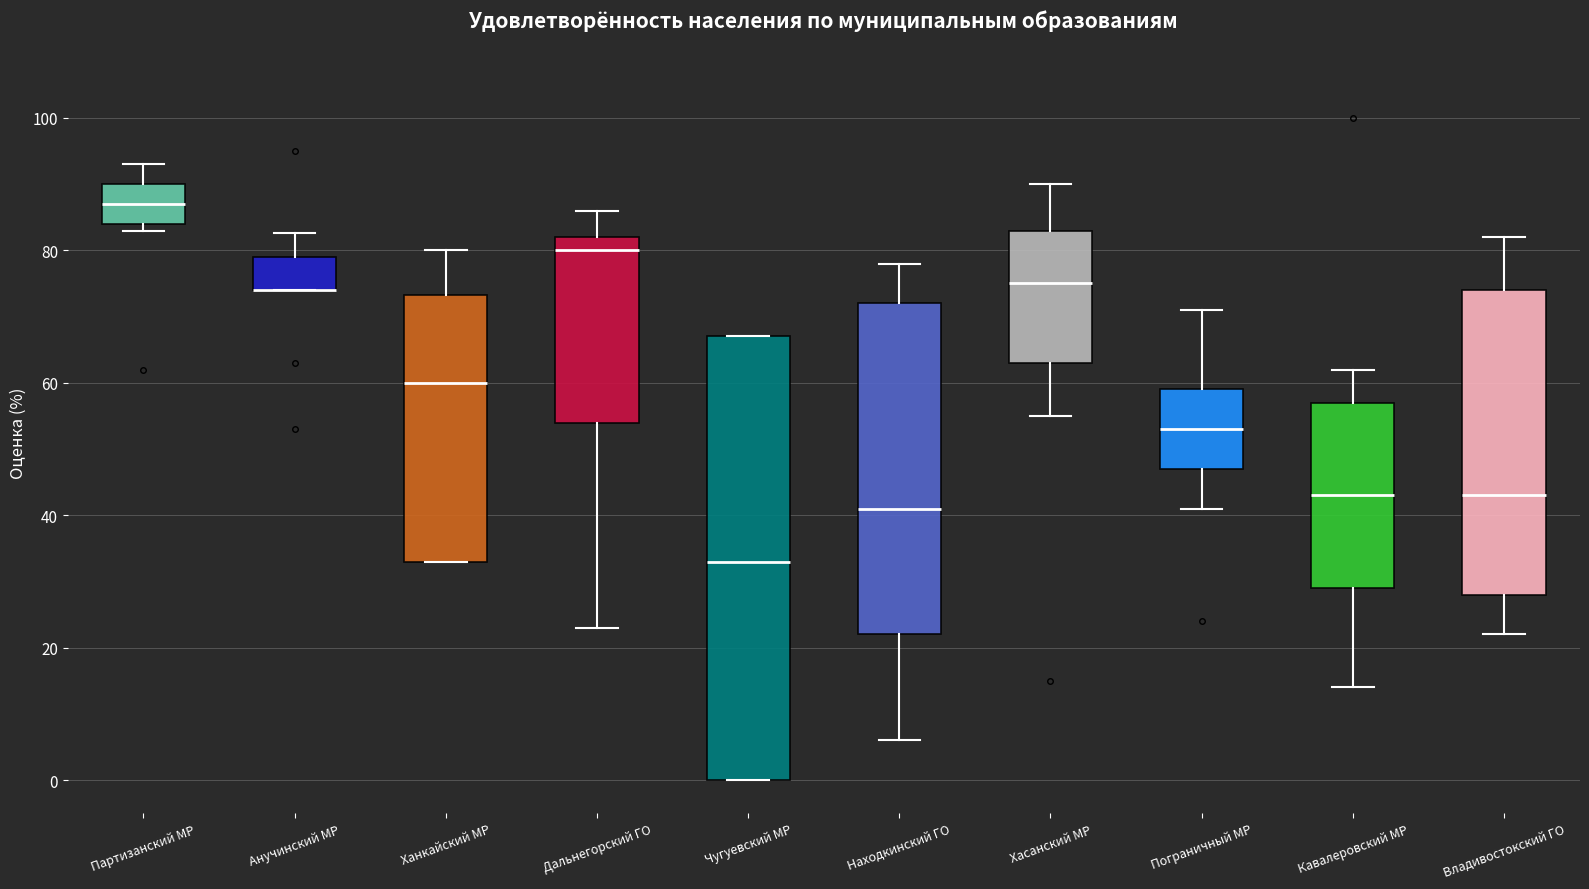

Reading left to right, transcribe this box plot: for each box, give where its median line is, the range the box spans, and where its two whiskers end, as read against the y-axis. The values are not printed on the chart, so give them approximately, as read against the axis.

Партизанский МР: median 88, box 84 to 90, whiskers 84 (just below the box's lower edge) to 94
Анучинский МР: median 74 (drawn on the box's lower edge), box 74 to 80, whiskers 74 to 82
Ханкайский МР: median 60, box 34 to 74, whiskers 34 to 80
Дальнегорский ГО: median 80, box 54 to 82, whiskers 24 to 86
Чугуевский МР: median 34, box 0 to 68, whiskers 0 to 68
Находкинский ГО: median 42, box 22 to 72, whiskers 6 to 78
Хасанский МР: median 76, box 64 to 84, whiskers 56 to 90
Пограничный МР: median 54, box 48 to 60, whiskers 42 to 72
Кавалеровский МР: median 44, box 30 to 58, whiskers 14 to 62
Владивостокский ГО: median 44, box 28 to 74, whiskers 22 to 82